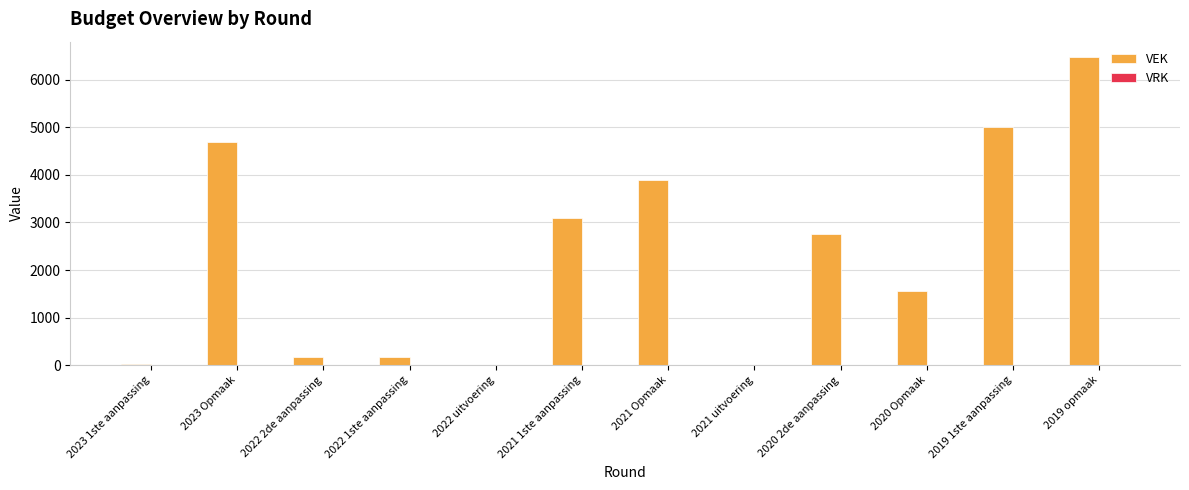

Does the chart contain stacked bars?

No